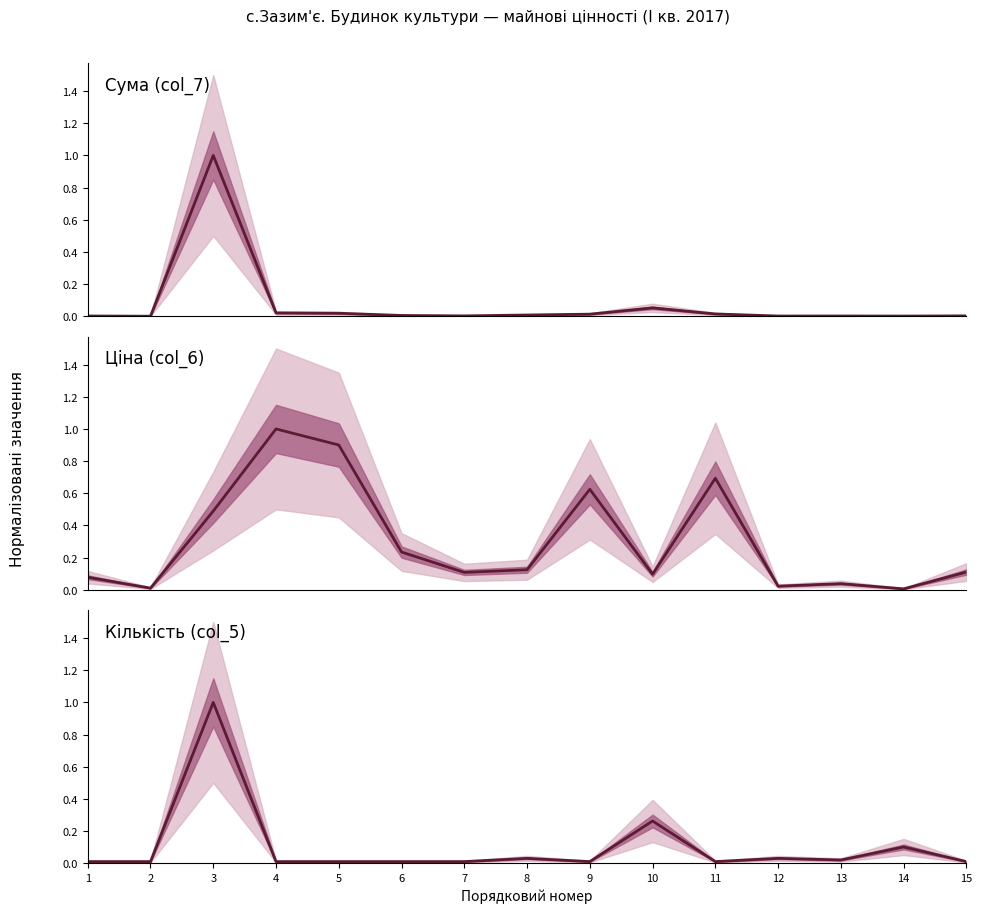

Which series changed the most between 1 and 8?

Ціна (col_6)